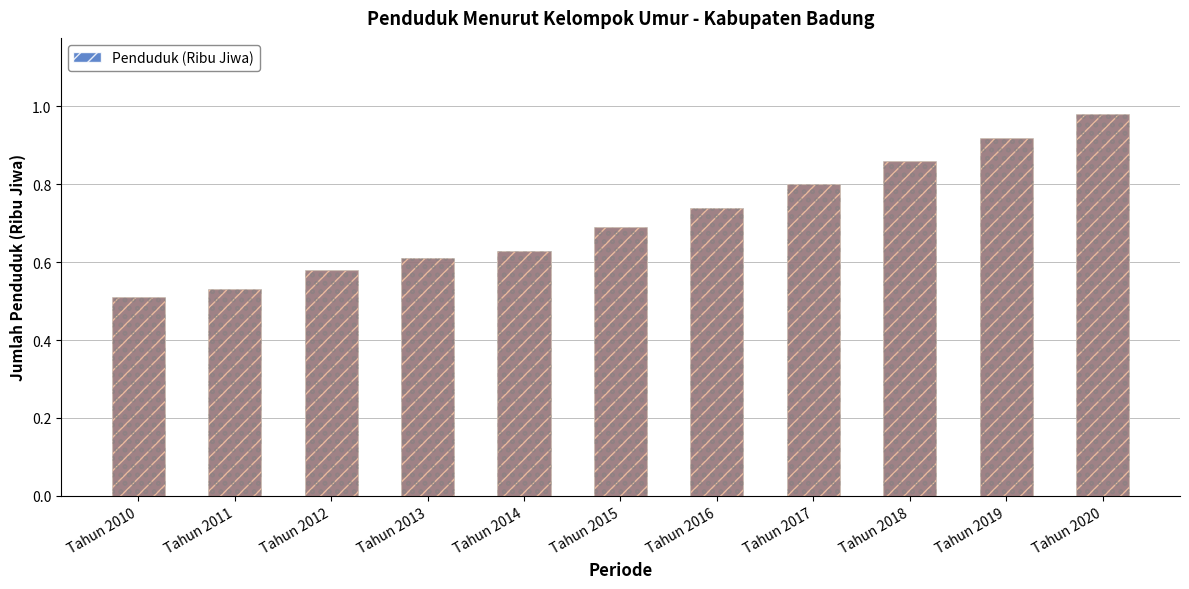

Count the number of data series in this chart.

1